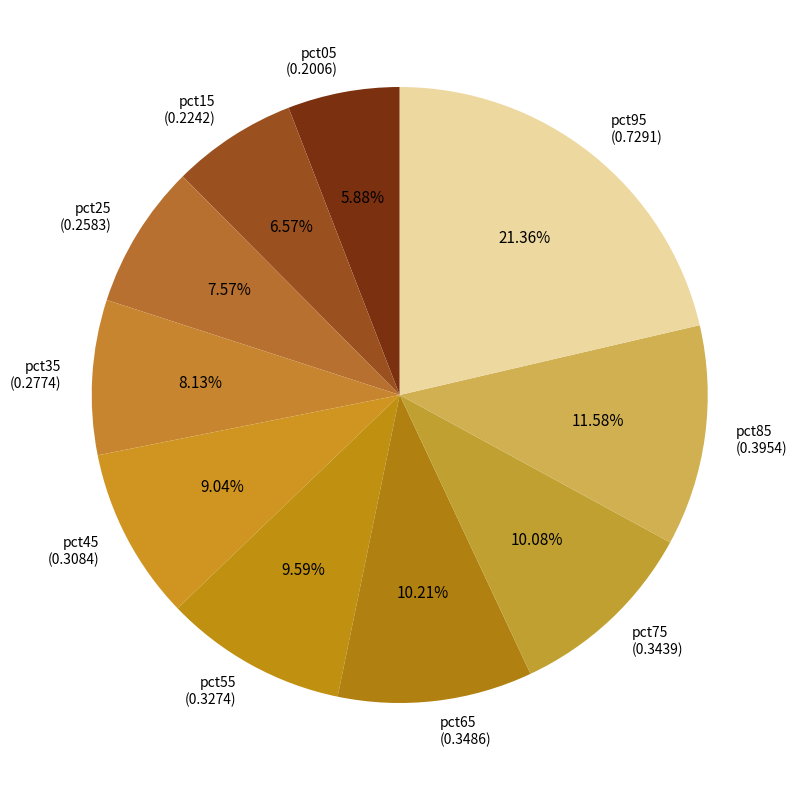

To the nearest percent, what portion does pct55 represent?

10%